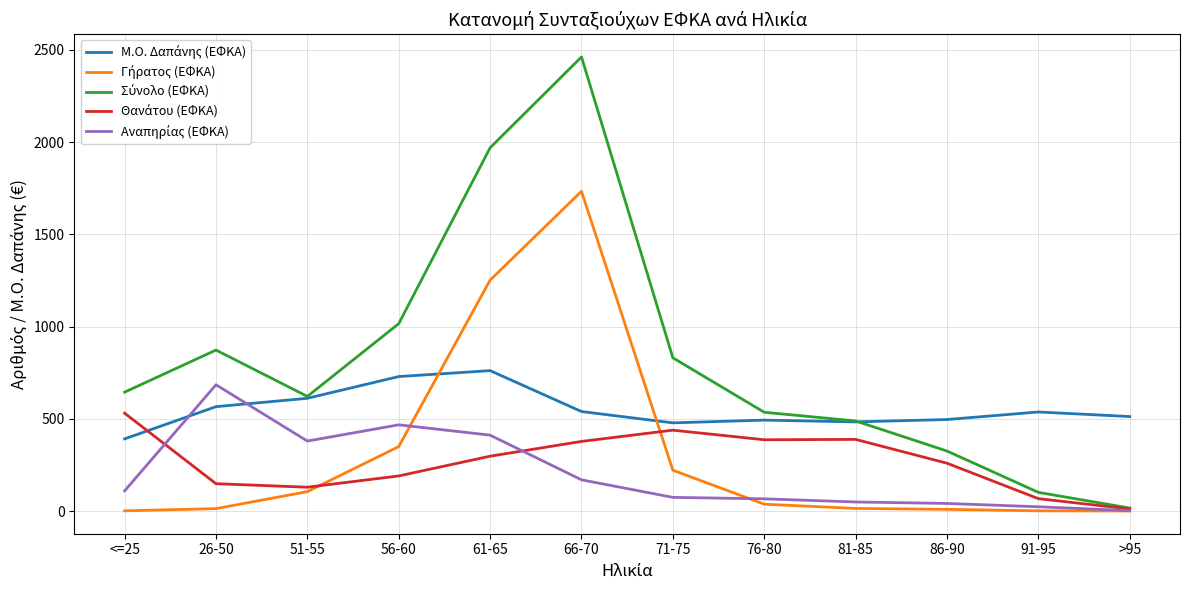

Which label corresponds to the largest value in the chart?

66-70